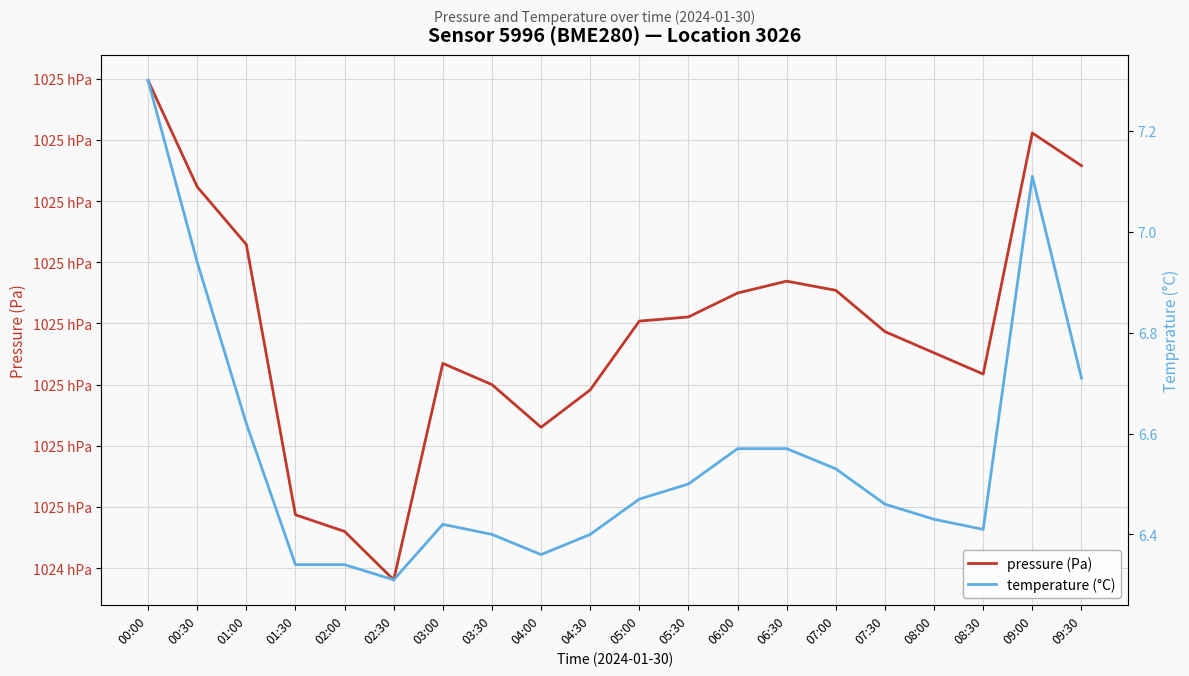

Is it true that temperature equals 8.6 at 02:00?

False